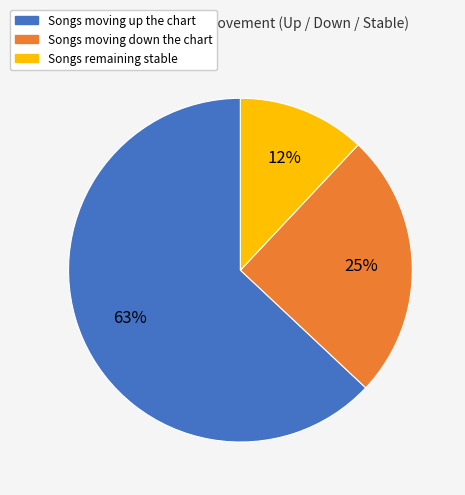

To the nearest percent, what is the average slice percentage?

33%